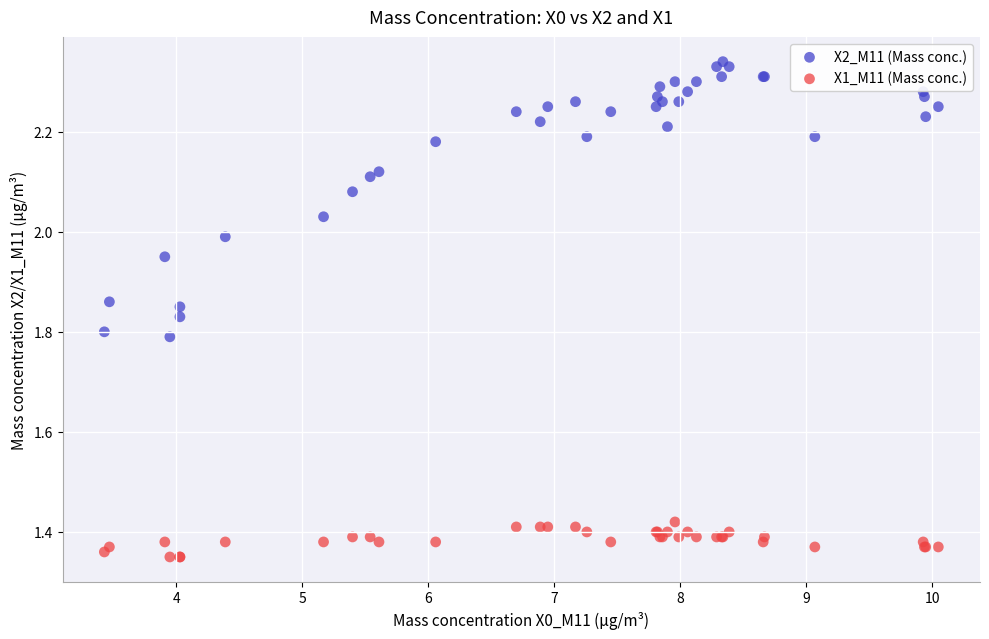

Which series contains the lowest Y value?

X1_M11 (Mass conc.)